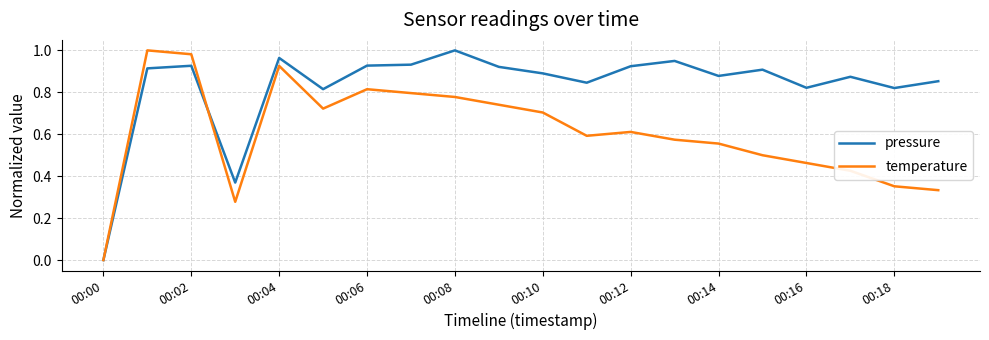

Rank the series by their average value, from lowest to highest.

temperature, pressure